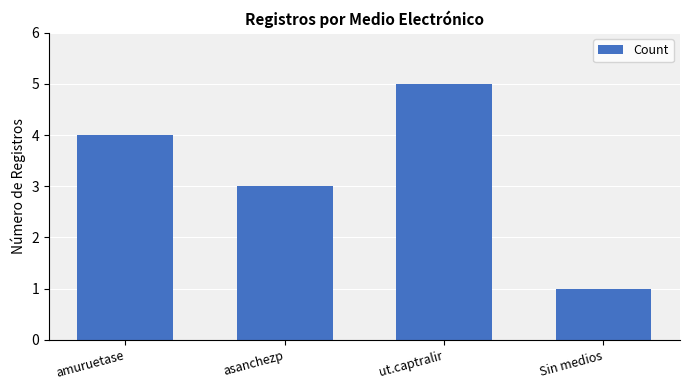

Reading left to right, what are all the values shown in this chart?

4	3	5	1